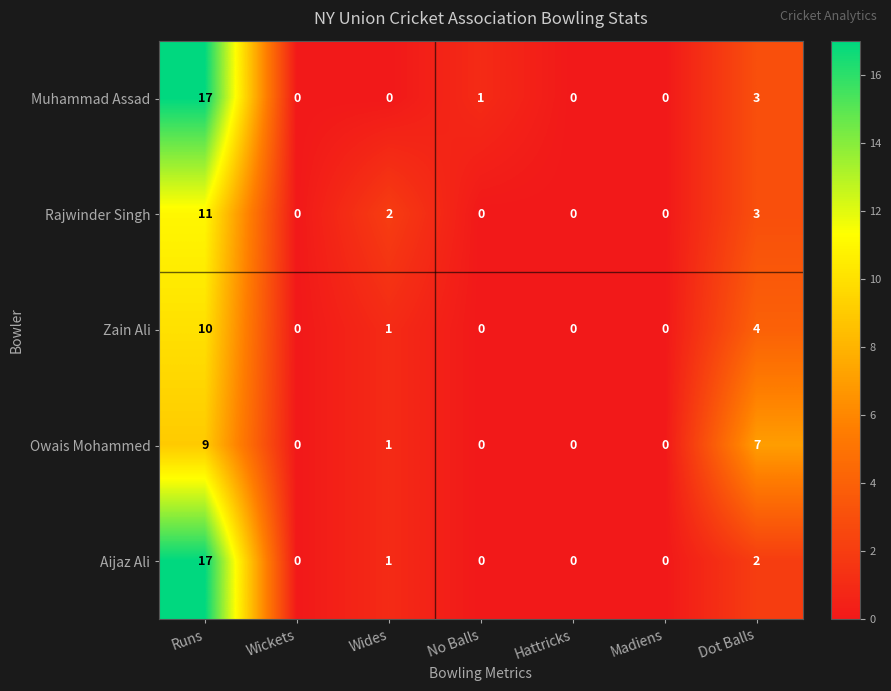

How many data points does each series have?

7